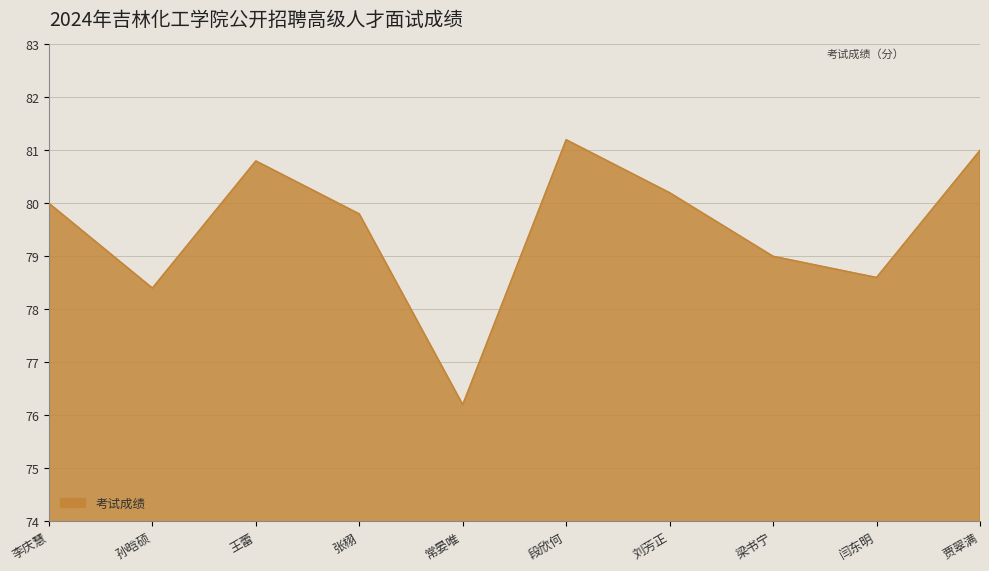

What is the approximate value at 孙晗硕?

78.4